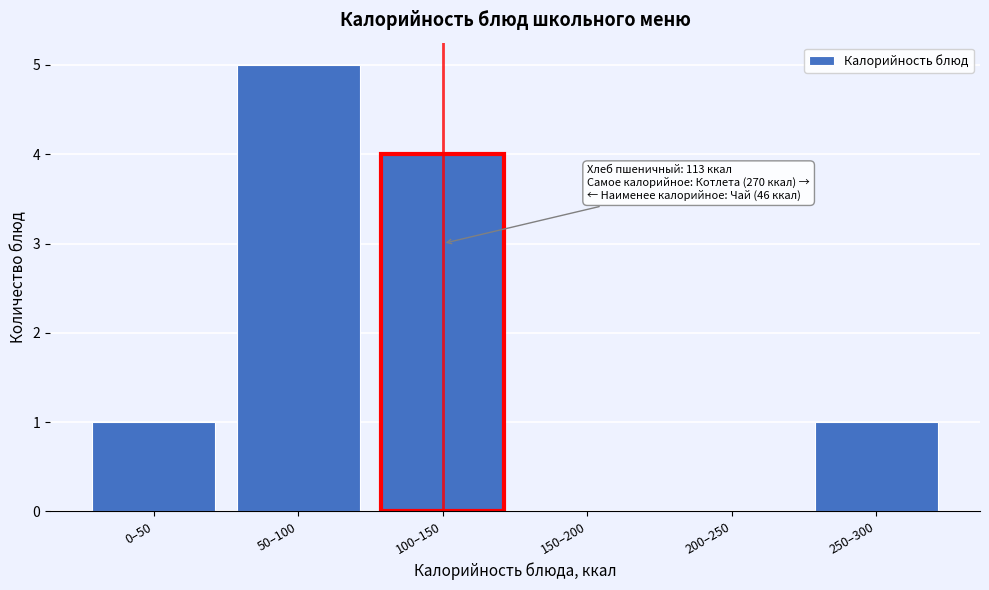

Reading right to left, transcribe all the data shown in this chart.

250–300=1	200–250=0	150–200=0	100–150=4	50–100=5	0–50=1